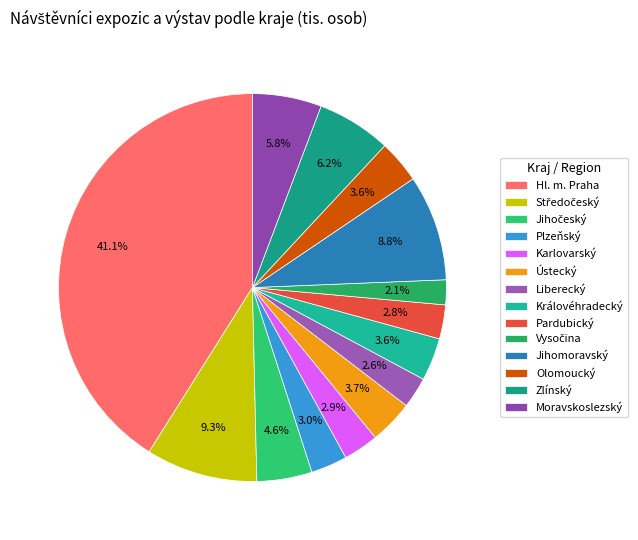

To the nearest percent, what percentage of the pie is Hl. m. Praha?

41%